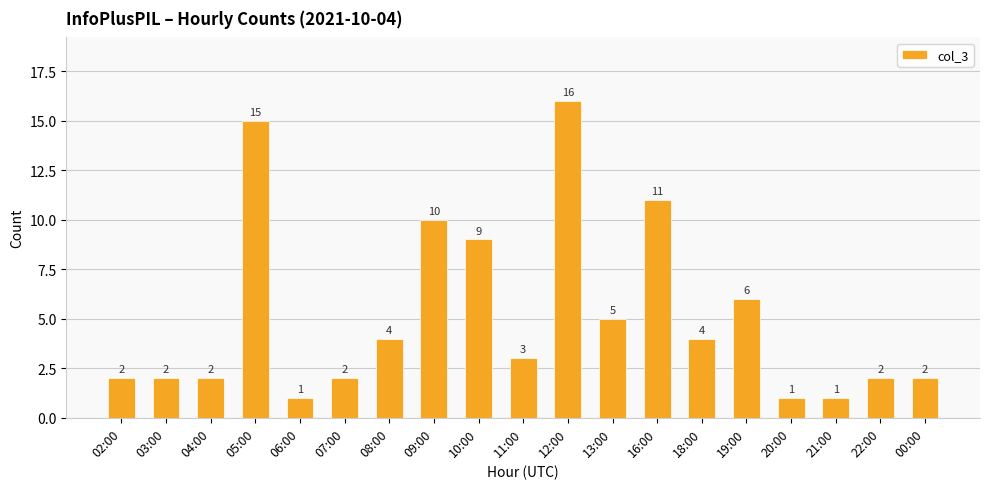

True or false: the data shows 16 at 12:00.

True